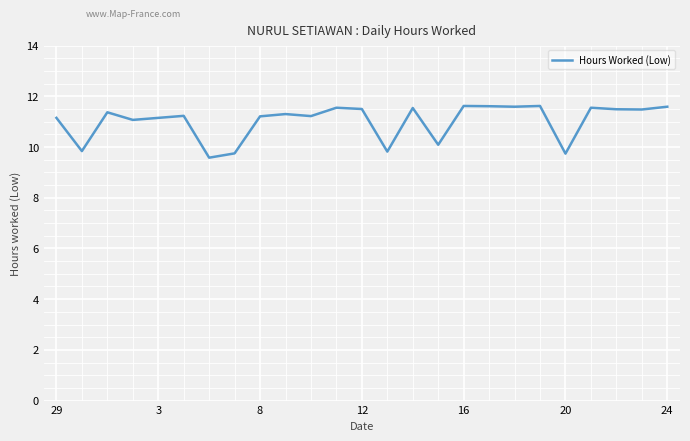

What is the minimum value shown in the chart?

9.6